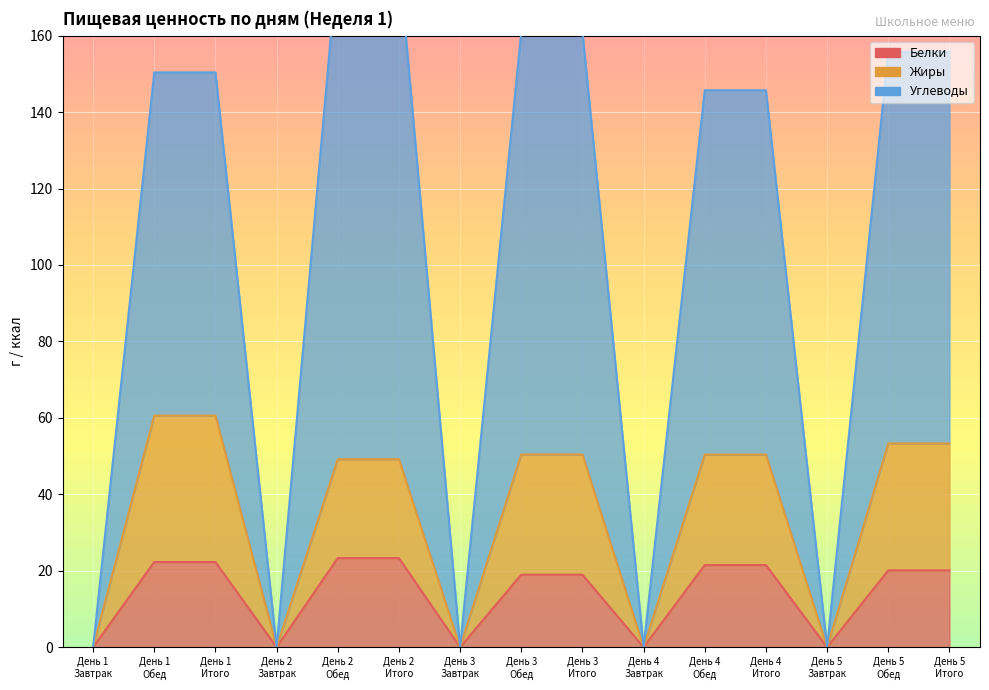

In Белки, how many points are lower than both neighbors (excluding endpoints)?

4